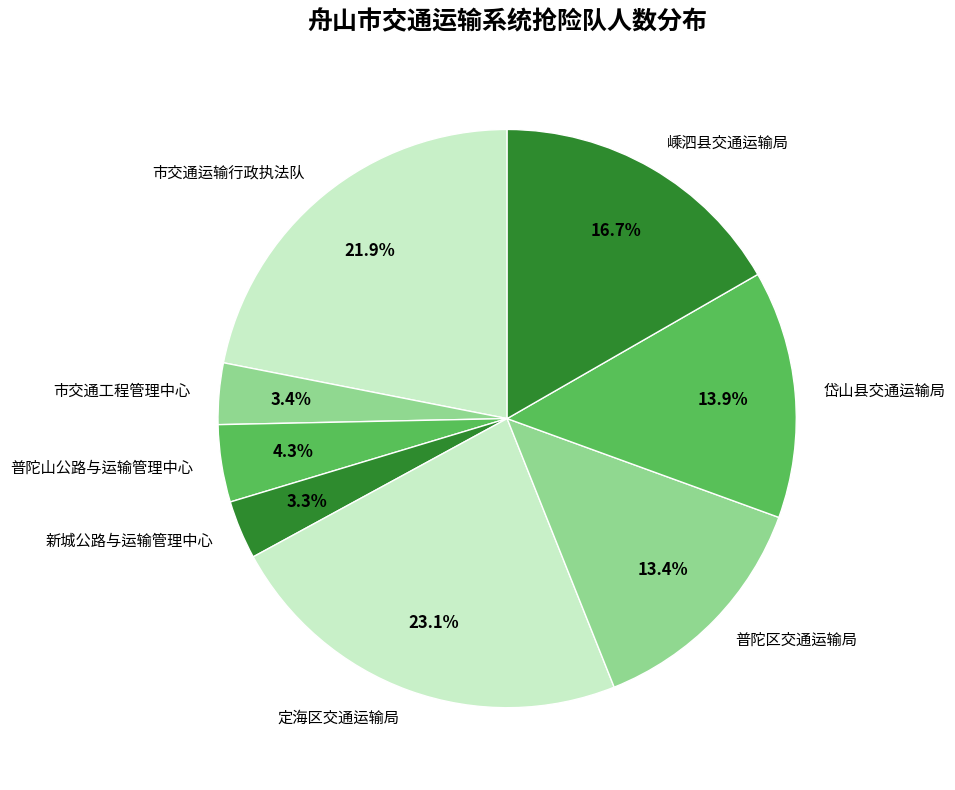

Which slice is the largest?

定海区交通运输局